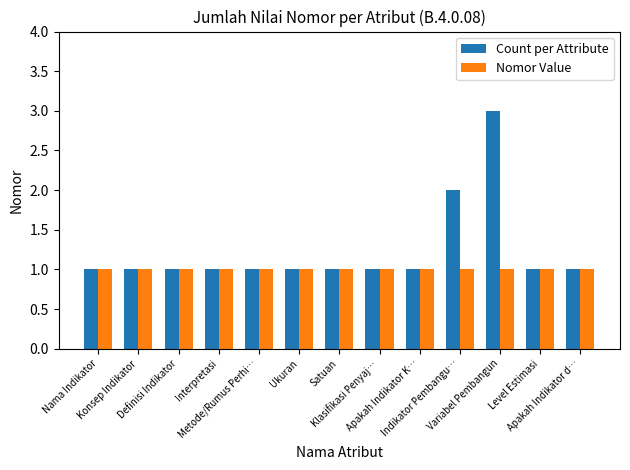

What is the highest value of the Nomor Value series?

1